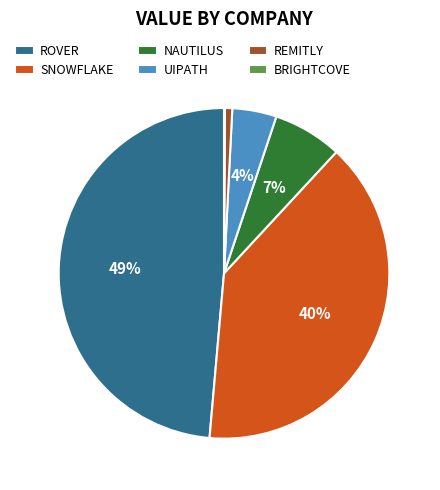

Is there any slice that represents more than half of the pie?

No